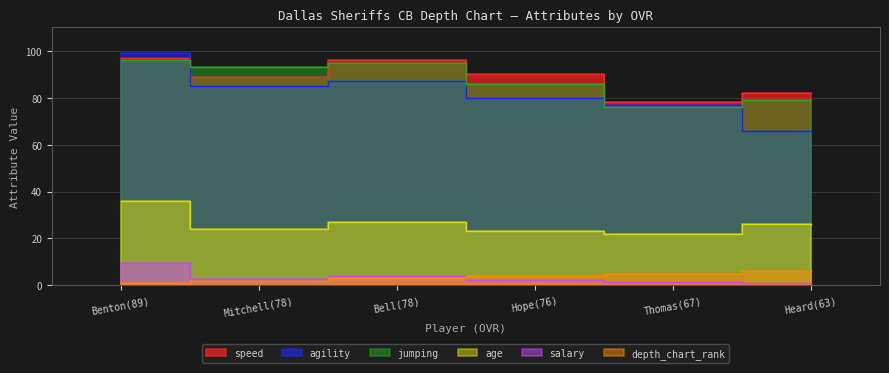

At which label is age closest to 29?

Bell(78)